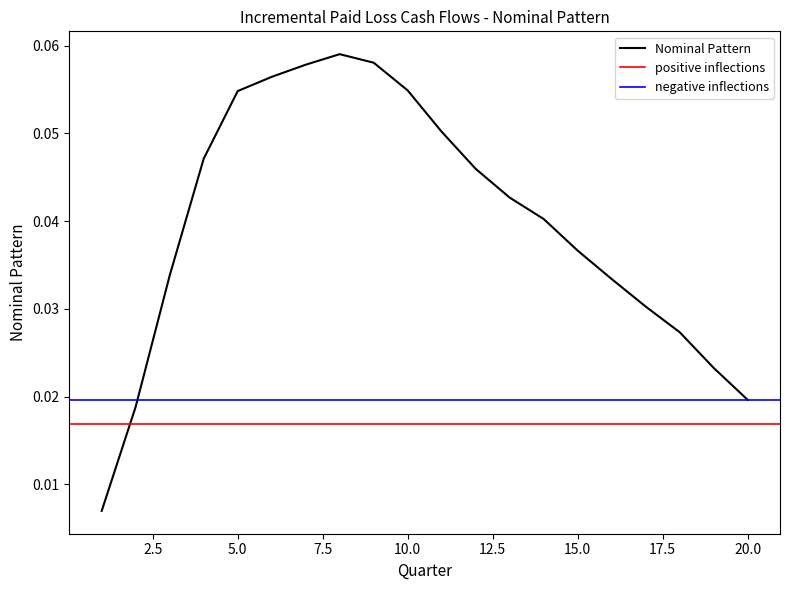

At which label does Nominal Pattern reach its peak?

8